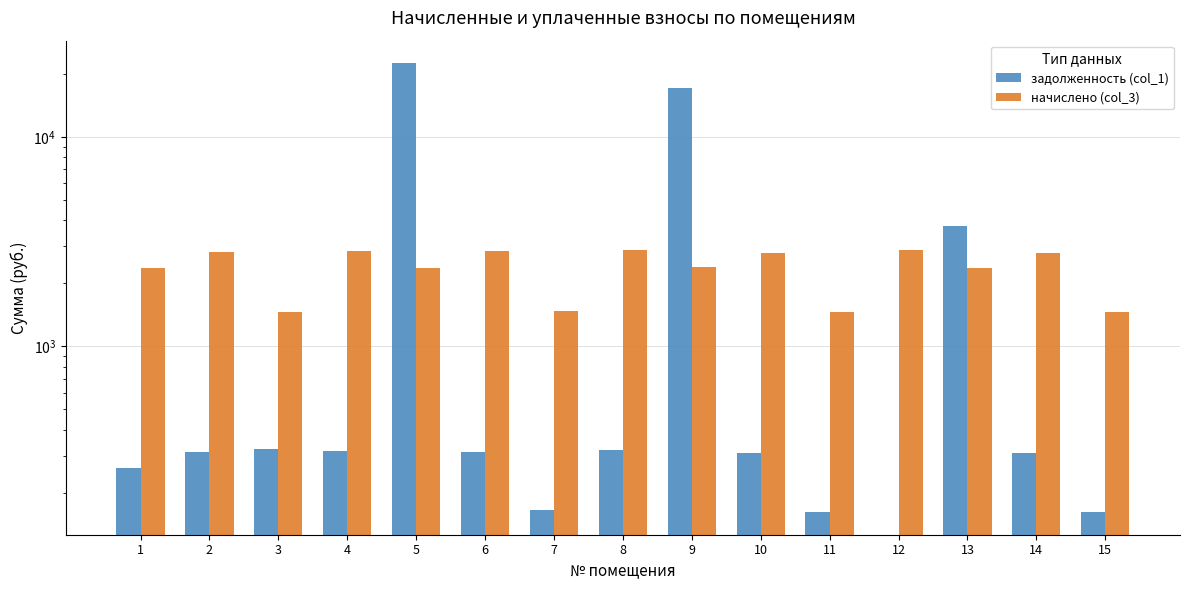

Which series has the largest total across all categories?

задолженность (col_1)